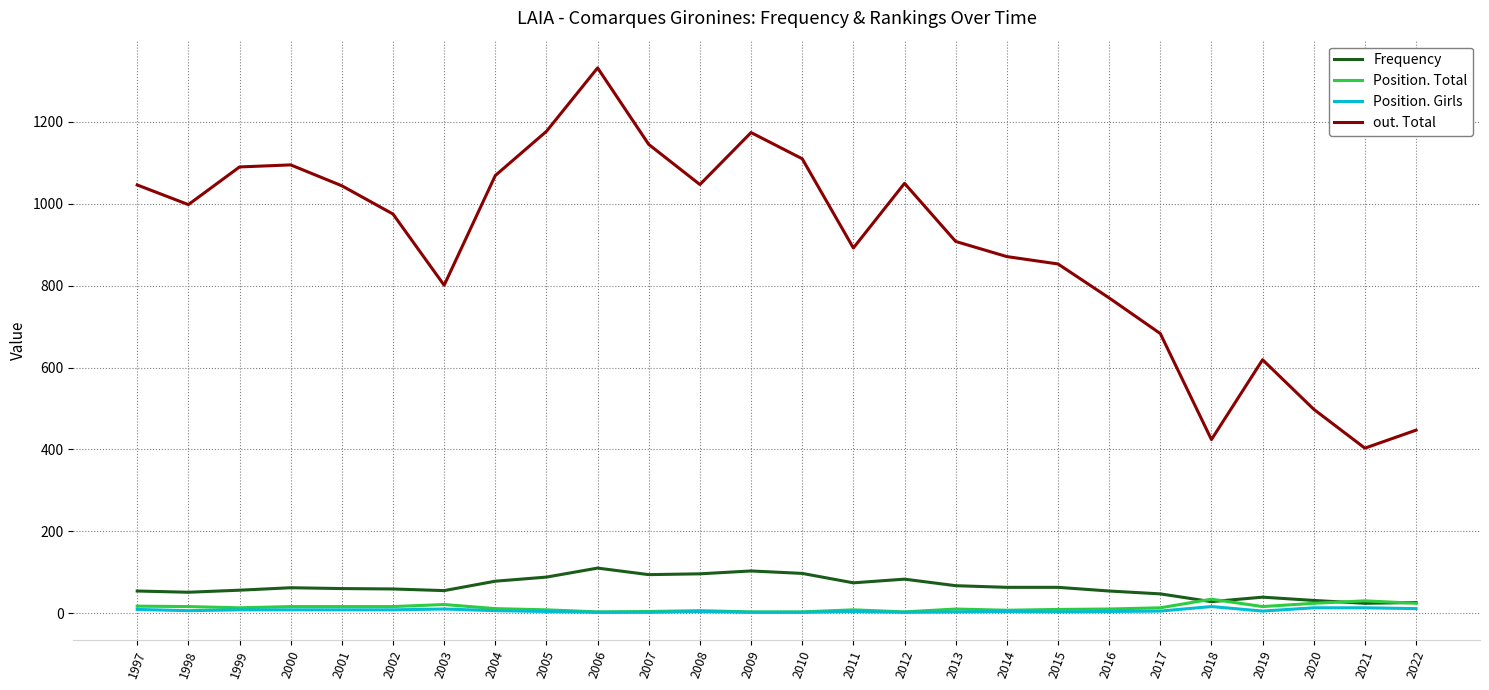

Which series has the widest spread of values?

out. Total